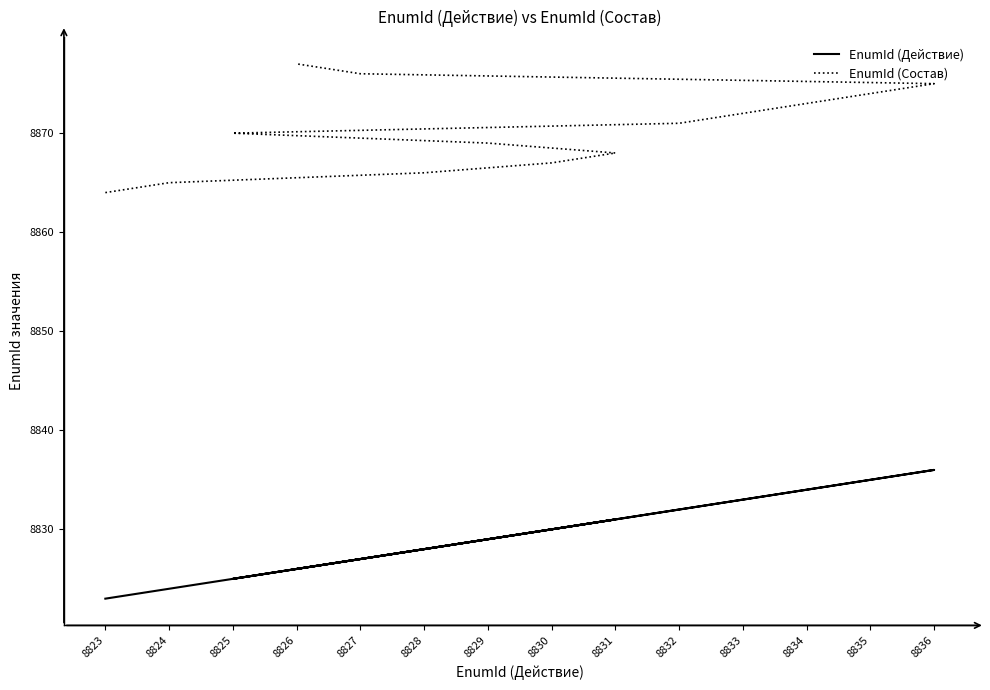

True or false: EnumId (Действие) and EnumId (Состав) intersect in this chart.

False